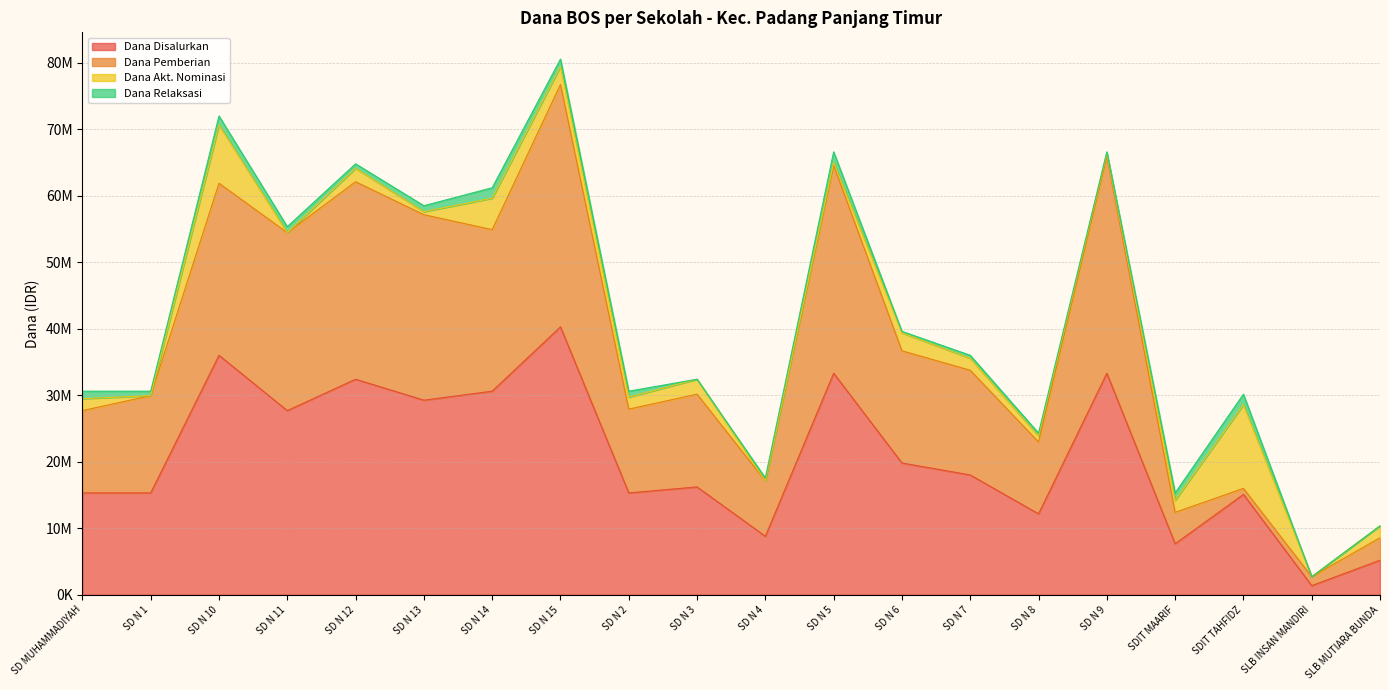

Does the chart display data point markers on the line(s)?

No